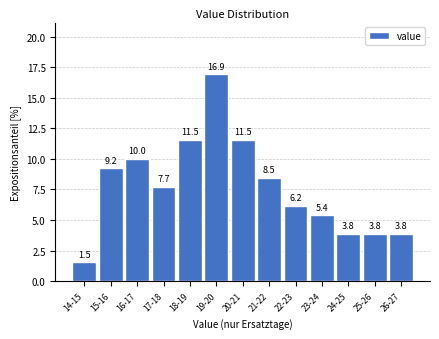

Reading left to right, what are all the values shown in this chart?

14-15=1.5	15-16=9.2	16-17=10.0	17-18=7.7	18-19=11.5	19-20=16.9	20-21=11.5	21-22=8.5	22-23=6.2	23-24=5.4	24-25=3.8	25-26=3.8	26-27=3.8